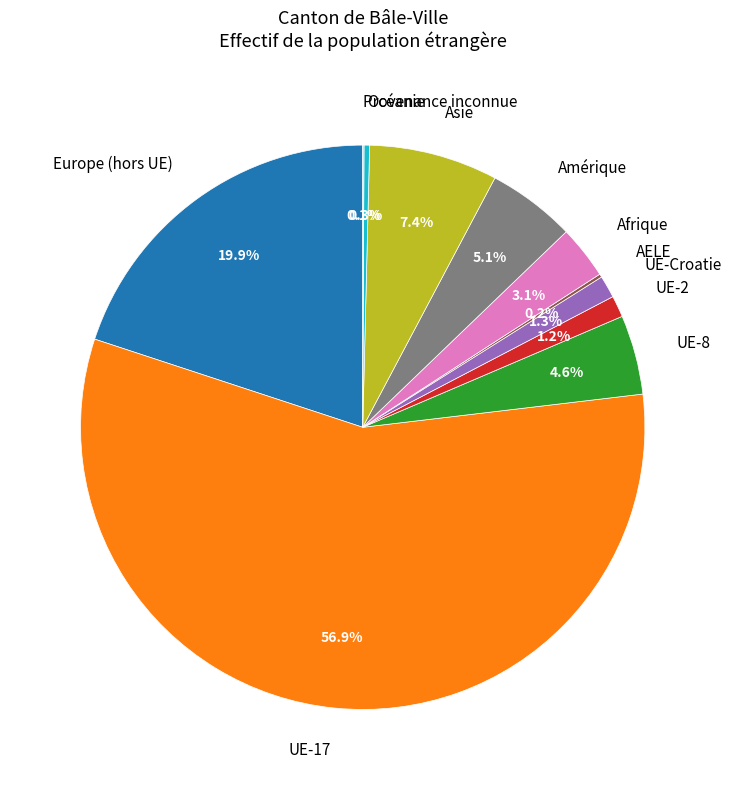

To the nearest percent, what is the combined percentage of Amérique and Asie?

12%